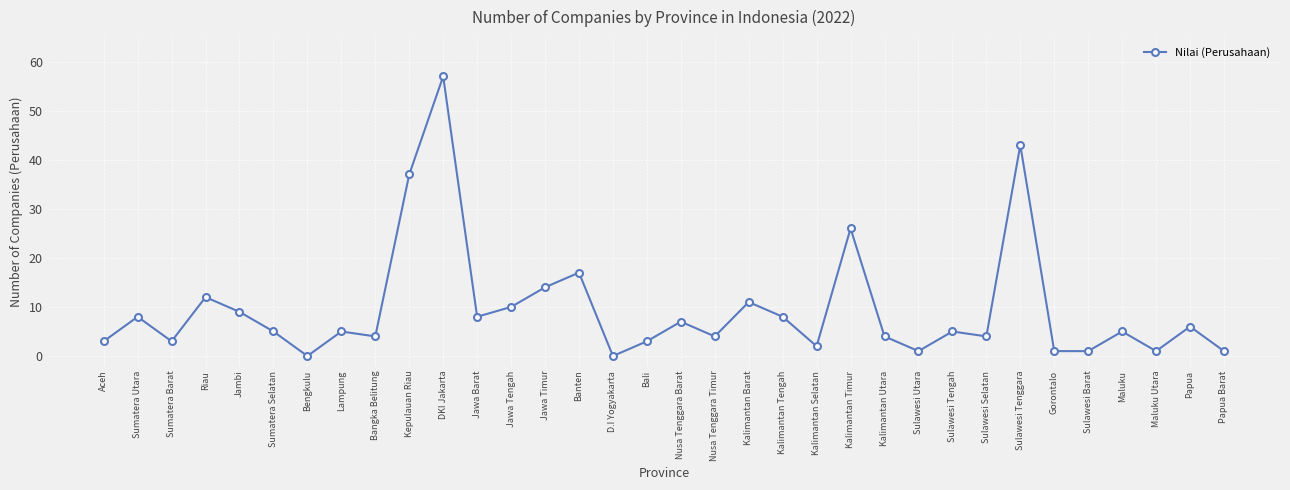

How many lines are shown in the chart?

1